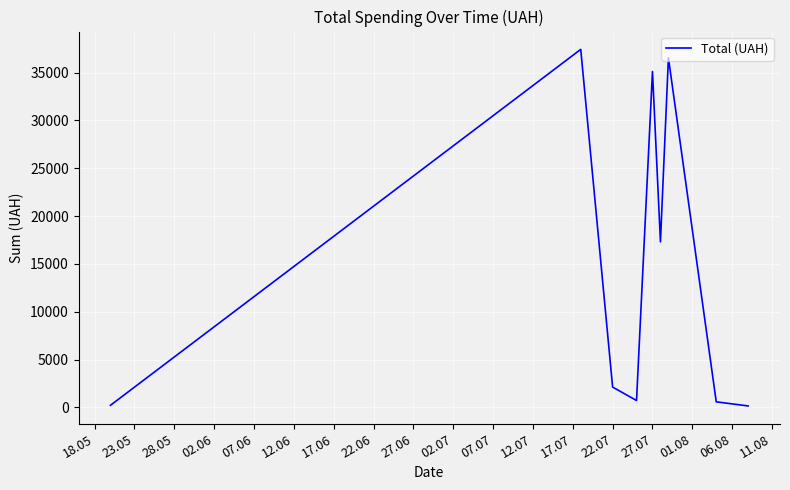

What is the difference between the maximum and minimum values?

37276.0